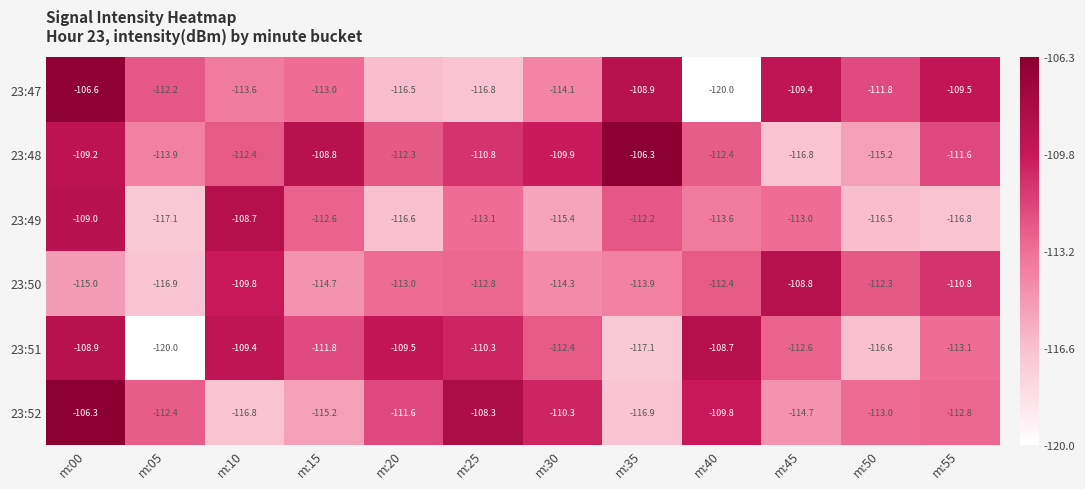

What is the average value of the 23:52 series?

-112.3